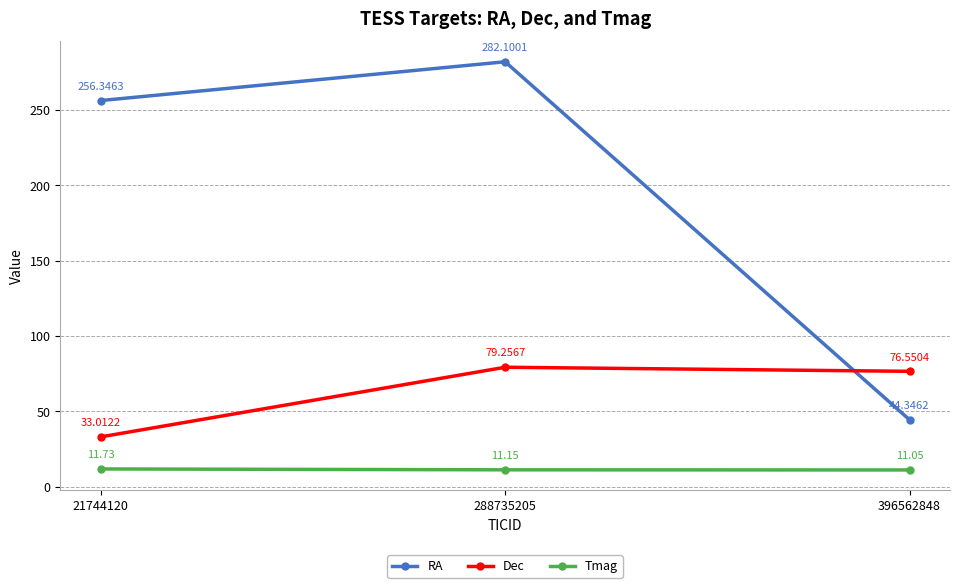

True or false: Dec has a value of 33.0 at 21744120.

True